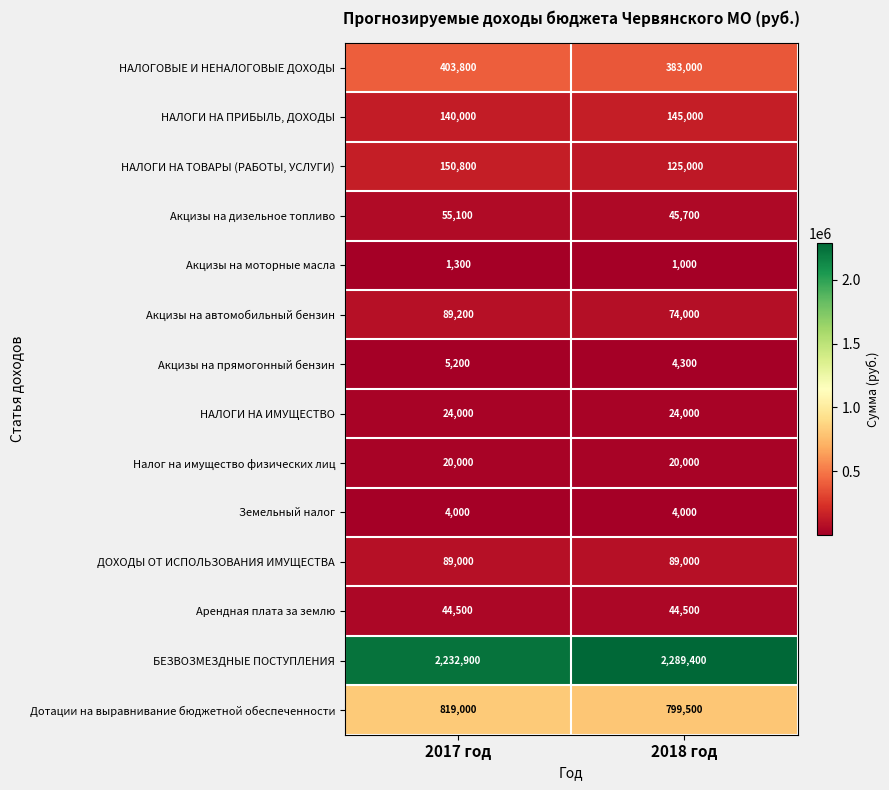

The Налог на имущество физических лиц series shows 20000 at 2017 год. True or false?

True